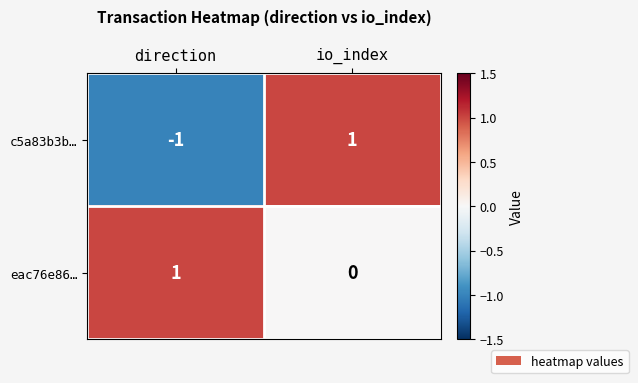

Which label corresponds to the smallest value in the chart?

direction